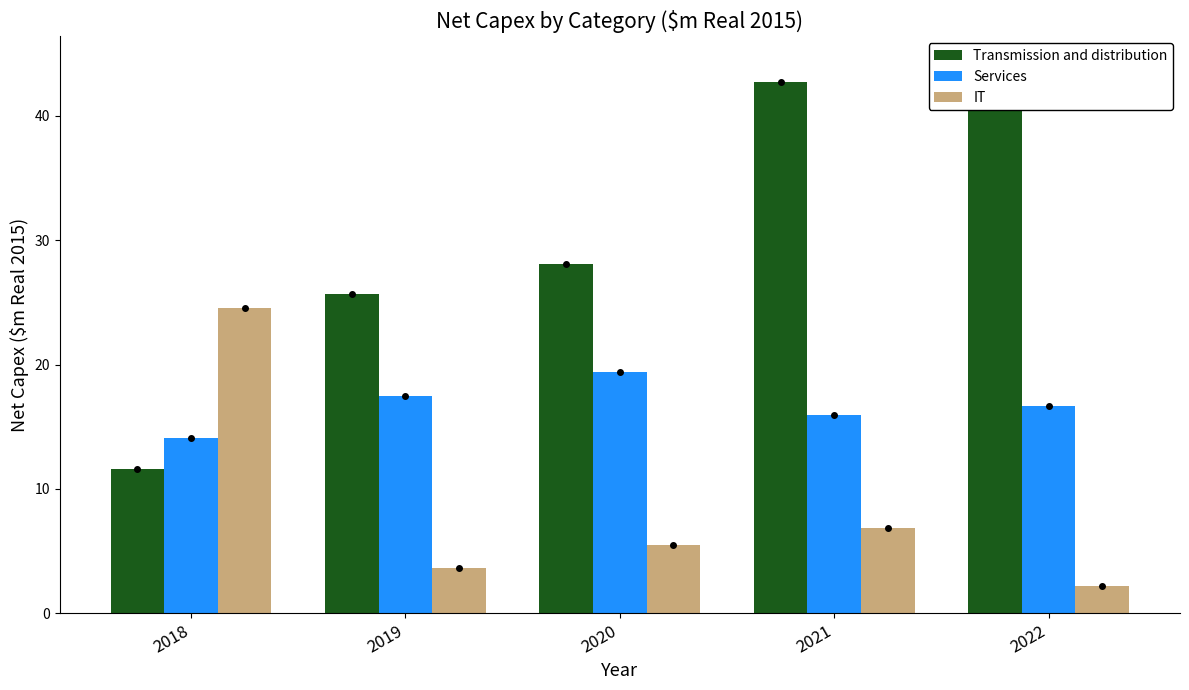

Count the number of categories in the chart.

5